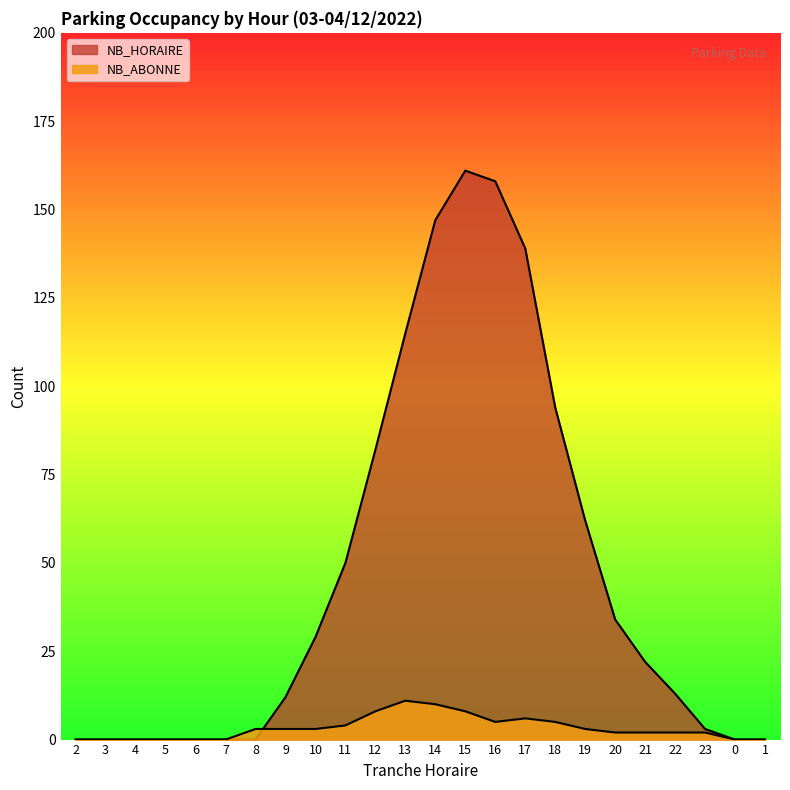

Where is NB_ABONNE nearest to the value 5?

16